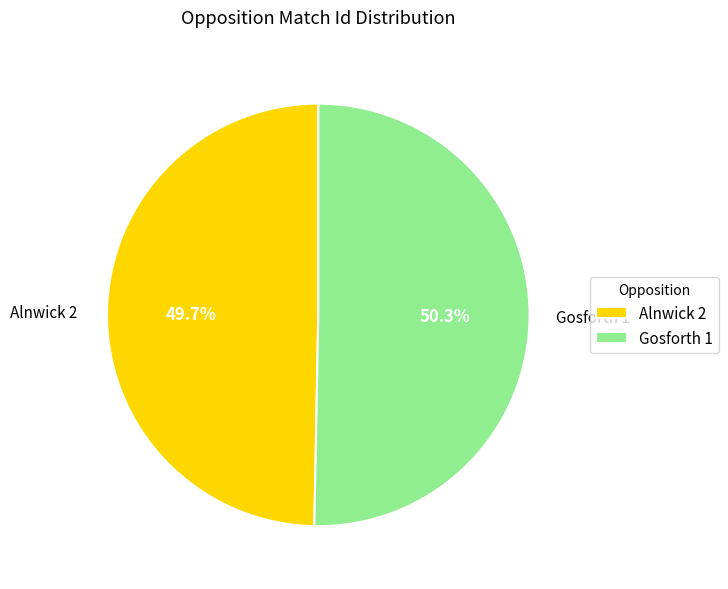

Which slice is the smallest?

Alnwick 2